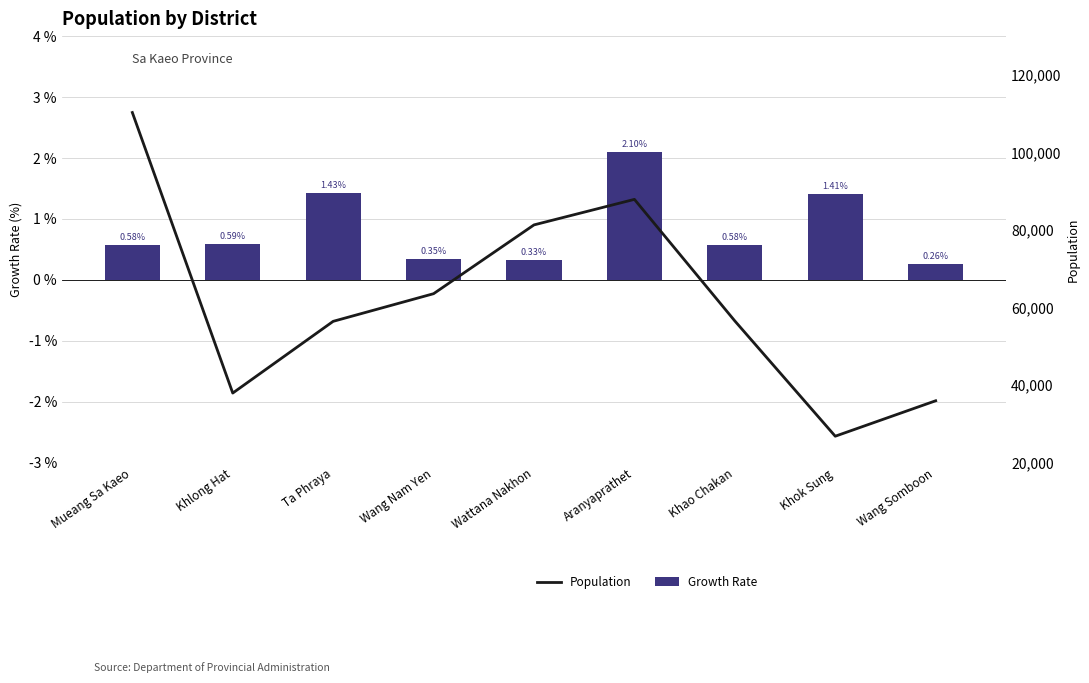

What is the minimum value for Growth Rate?

0.3